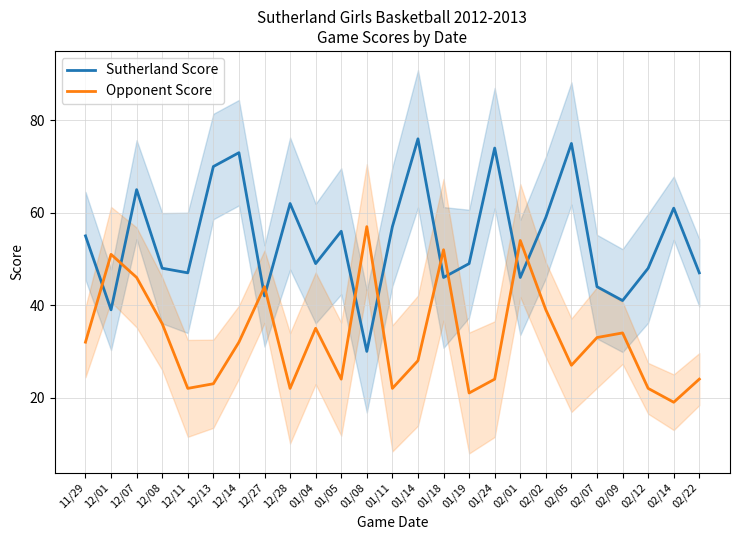

Between which two adjacent categories do Sutherland Score and Opponent Score first intersect?

11/29 and 12/01